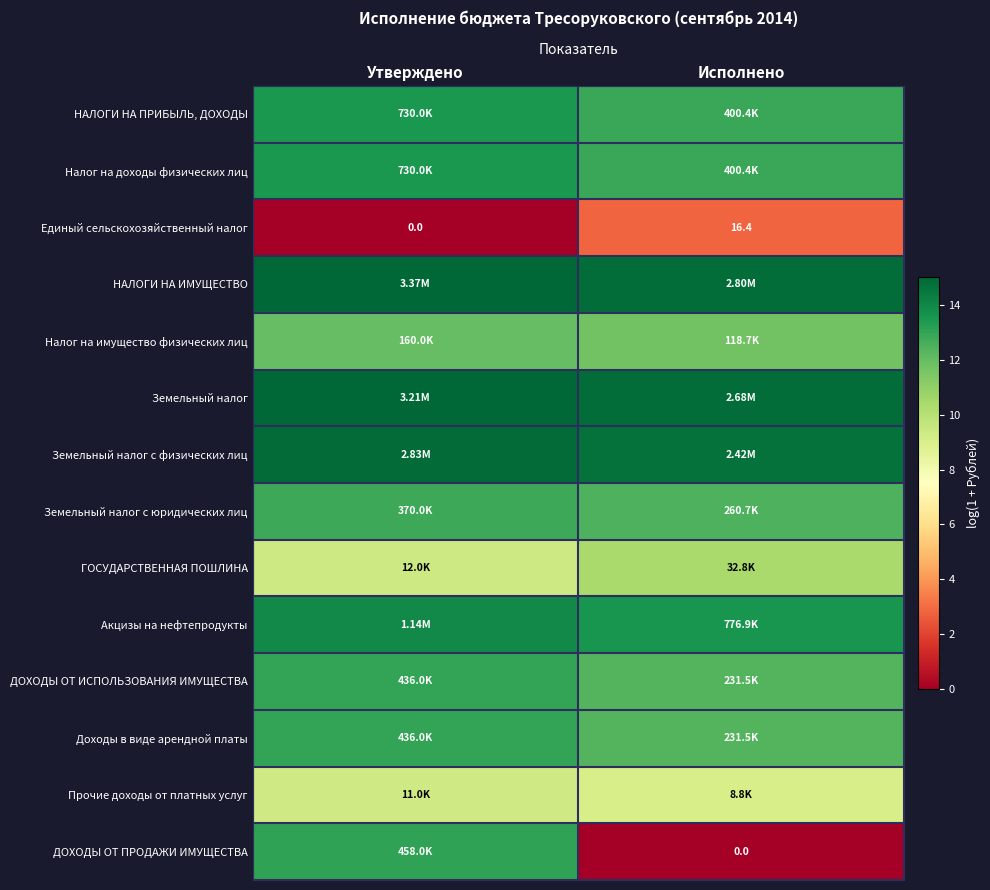

Where is Единый сельскохозяйственный налог nearest to the value 8?

Утверждено